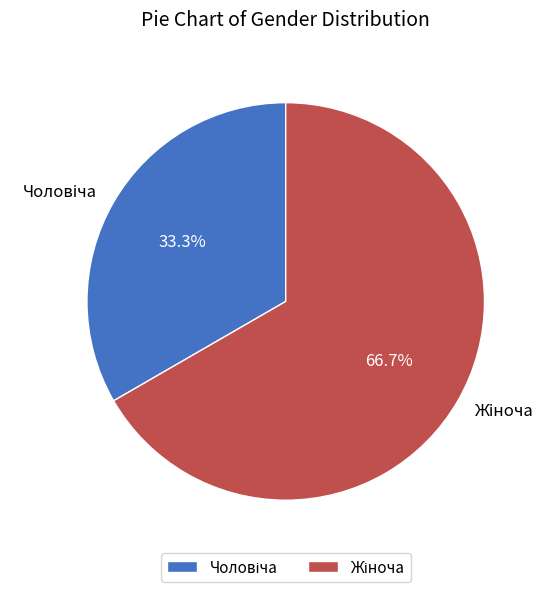

Is there a majority slice in this chart?

Yes